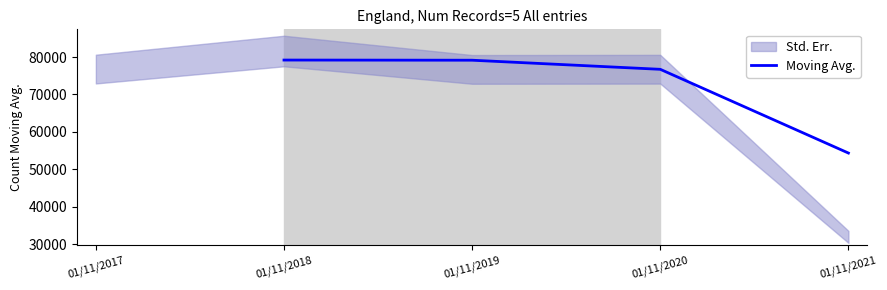

The value of Moving Avg. at 01/11/2020 is 134291.0. True or false?

False